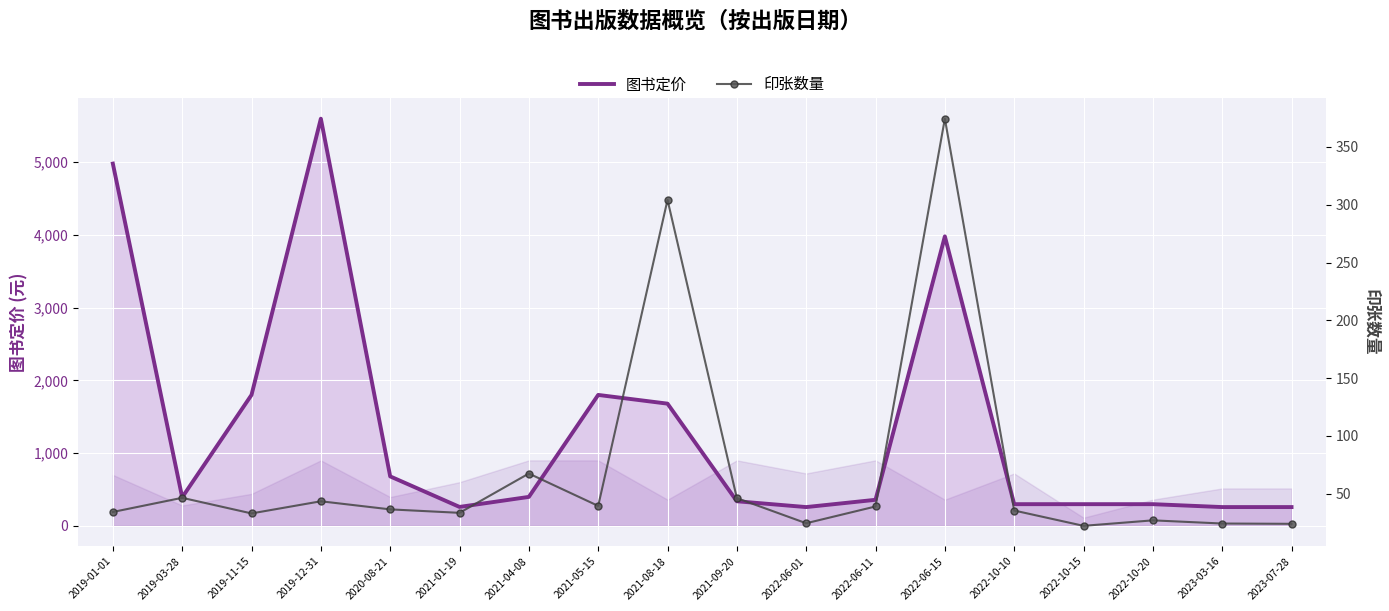

Reading left to right, transcribe all the data shown in this chart.

图书定价: 4980.0	392.0	1800.0	5598.0	680.0	260.0	398.0	1800.0	1680.0	338.0	258.0	358.0	3980.0	298.0	298.0	298.0	258.0	258.0
印张数量: 34.2	46.5	33.0	43.5	36.5	33.5	67.5	39.5	304.2	46.2	24.5	39.0	374.5	35.5	22.2	27.0	24.2	24.0